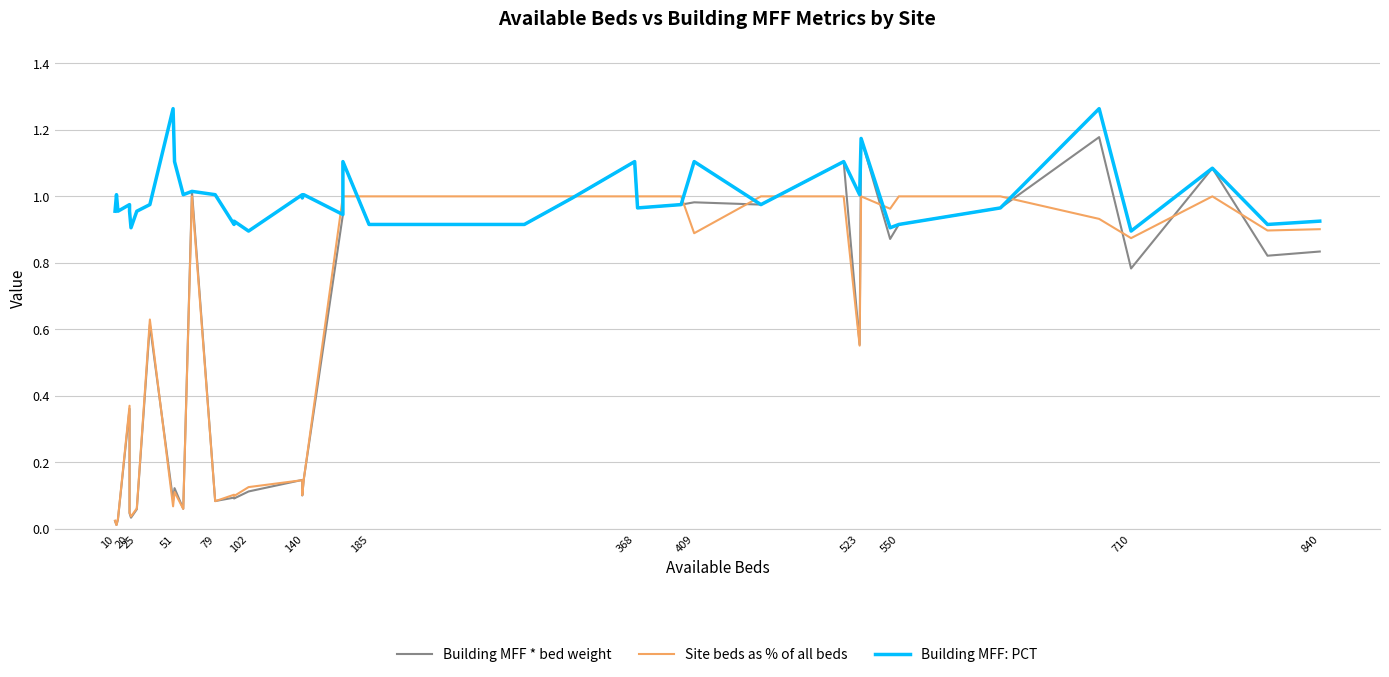

Reading right to left, transcribe all the data shown in this chart.

Building MFF * bed weight: 0.8	0.8	1.1	0.8	1.2	1.0	0.9	0.9	1.2	0.6	1.1	1.0	1.0	1.0	1.0	1.1	1.0	0.9	0.9	1.1	0.9	0.1	0.1	0.1	0.1	0.1	0.1	0.1	1.0	0.1	0.1	0.1	0.6	0.1	0.0	0.0	0.4	0.0	0.0	0.0
Site beds as % of all beds: 0.9	0.9	1.0	0.9	0.9	1.0	1.0	1.0	1.0	0.6	1.0	1.0	0.9	1.0	1.0	1.0	1.0	1.0	1.0	1.0	1.0	0.1	0.1	0.1	0.1	0.1	0.1	0.1	1.0	0.1	0.1	0.1	0.6	0.1	0.0	0.0	0.4	0.0	0.0	0.0
Building MFF: PCT: 0.9	0.9	1.1	0.9	1.3	1.0	0.9	0.9	1.2	1.0	1.1	1.0	1.1	1.0	1.0	1.1	1.0	0.9	0.9	1.1	0.9	1.0	1.0	1.0	0.9	0.9	0.9	1.0	1.0	1.0	1.1	1.3	1.0	1.0	0.9	1.0	1.0	1.0	1.0	1.0